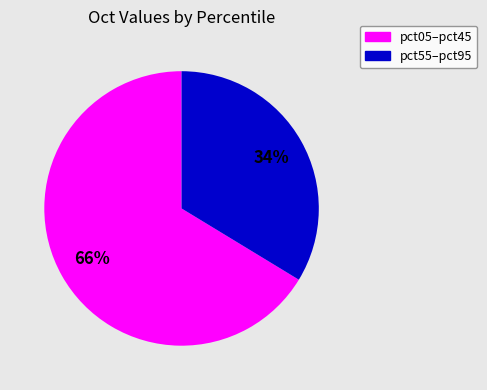

Is there a majority slice in this chart?

Yes